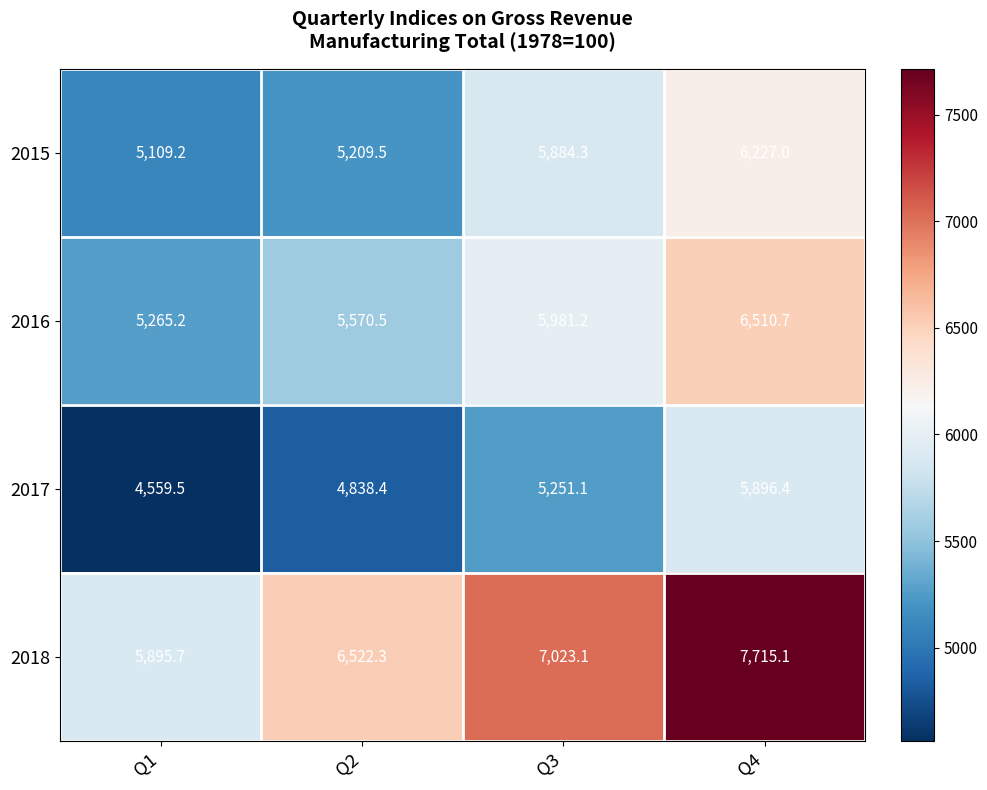

The 2015 series shows 6227.0 at Q4. True or false?

True